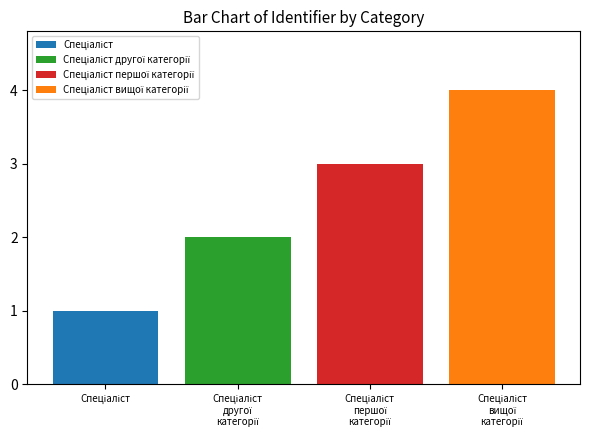

What is the greatest value displayed?

4